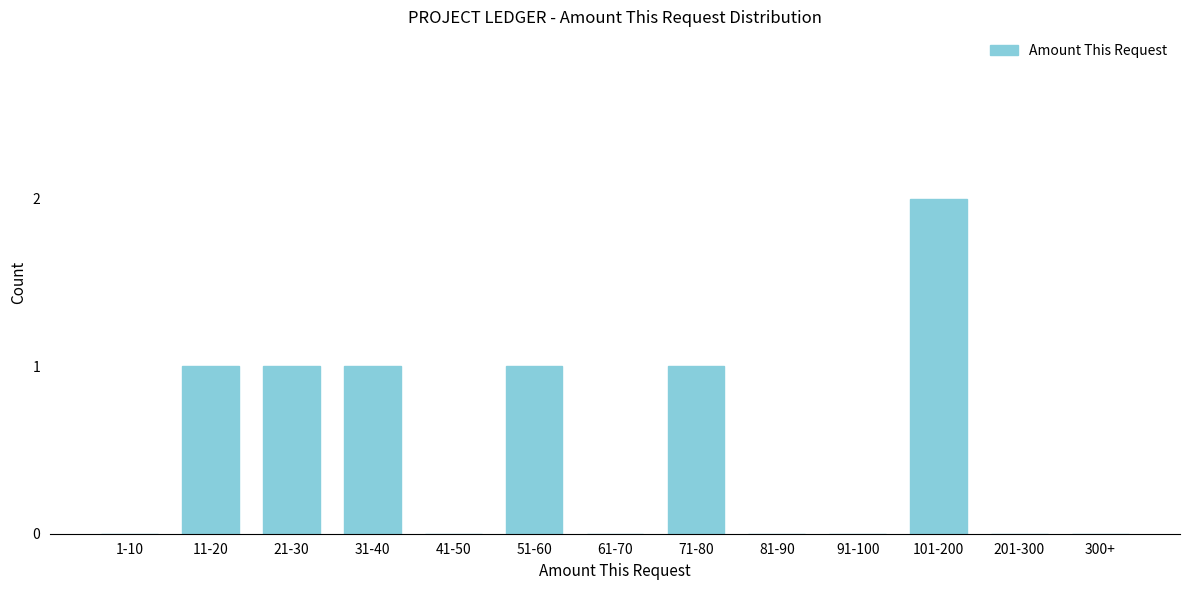

Reading right to left, list all the values displayed in this chart.

300+=0	201-300=0	101-200=2	91-100=0	81-90=0	71-80=1	61-70=0	51-60=1	41-50=0	31-40=1	21-30=1	11-20=1	1-10=0